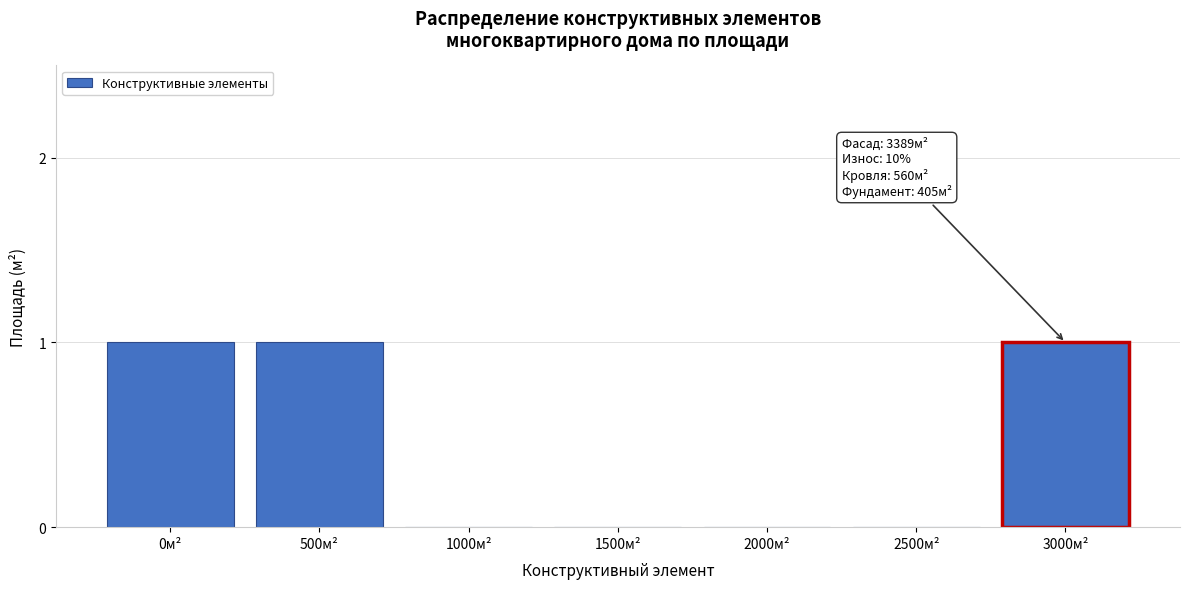

Reading left to right, extract all data points from this chart.

0м²=1	500м²=1	1000м²=0	1500м²=0	2000м²=0	2500м²=0	3000м²=1